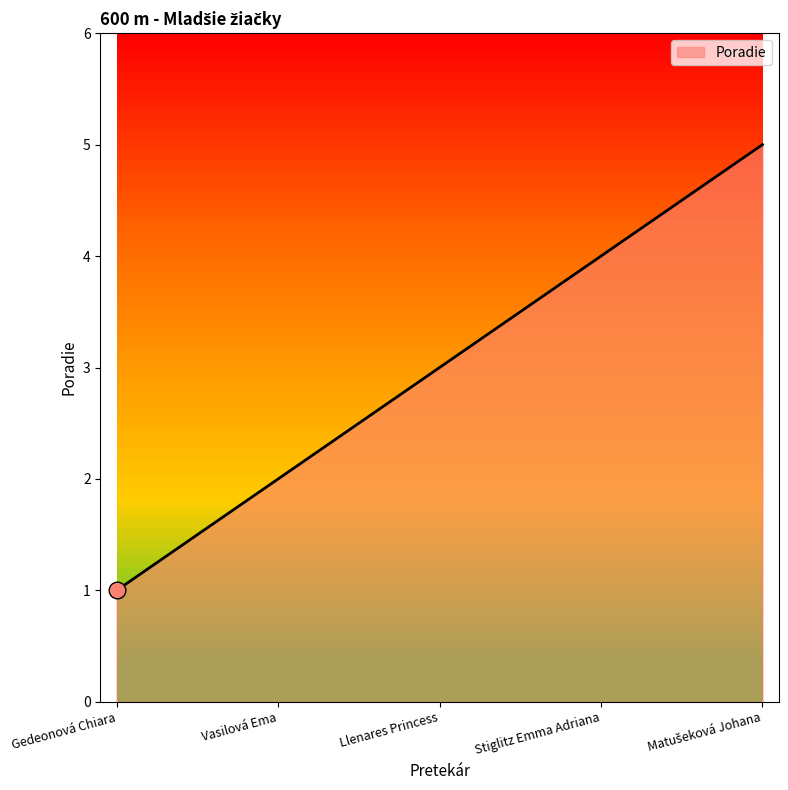

What is the difference between the values at Stiglitz Emma Adriana and Gedeonová Chiara?

3